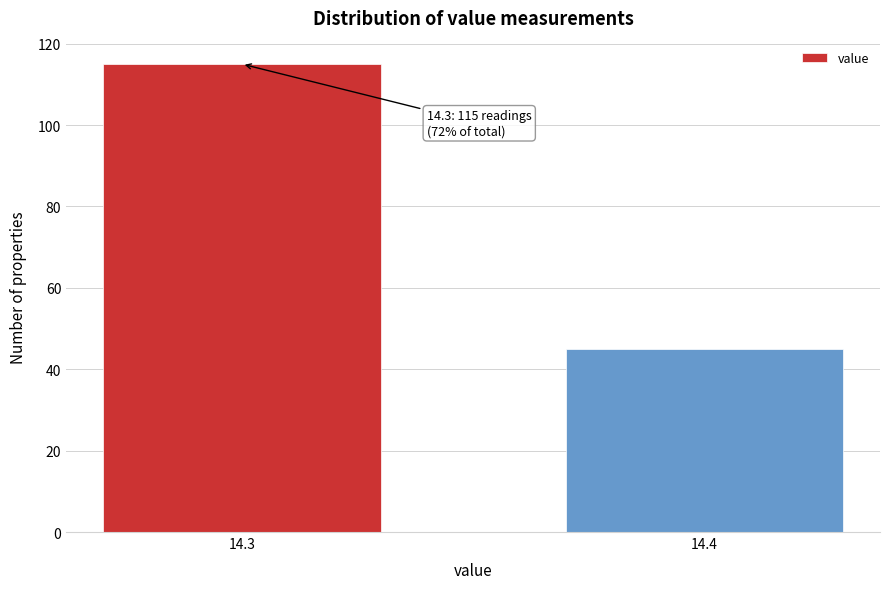

Reading left to right, transcribe all the data shown in this chart.

14.3=115	14.4=45